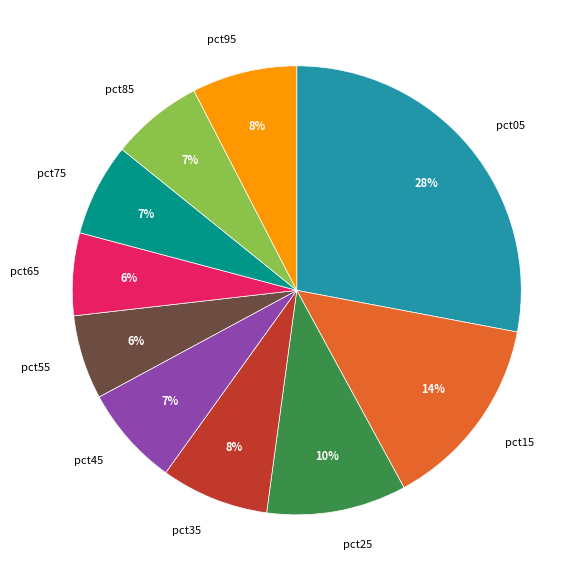

To the nearest percent, what is the difference between the largest and smallest slice percentages?

22%